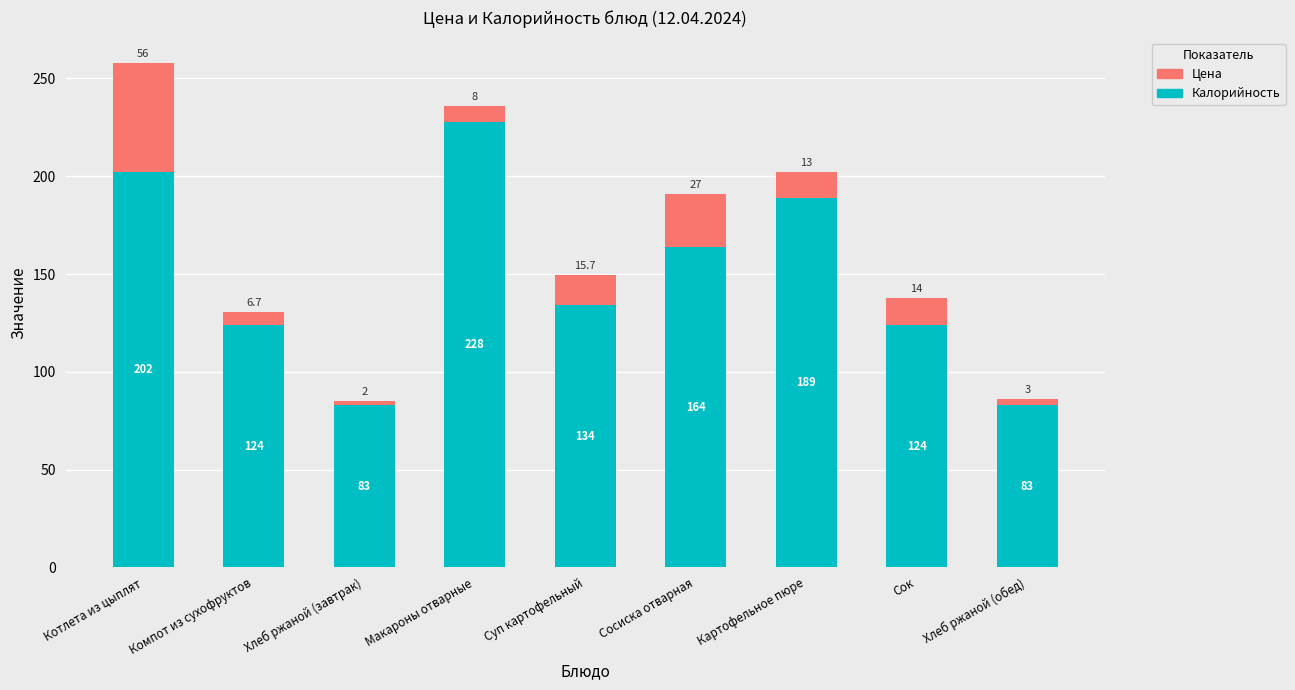

What is the average value of the Калорийность series?

147.9